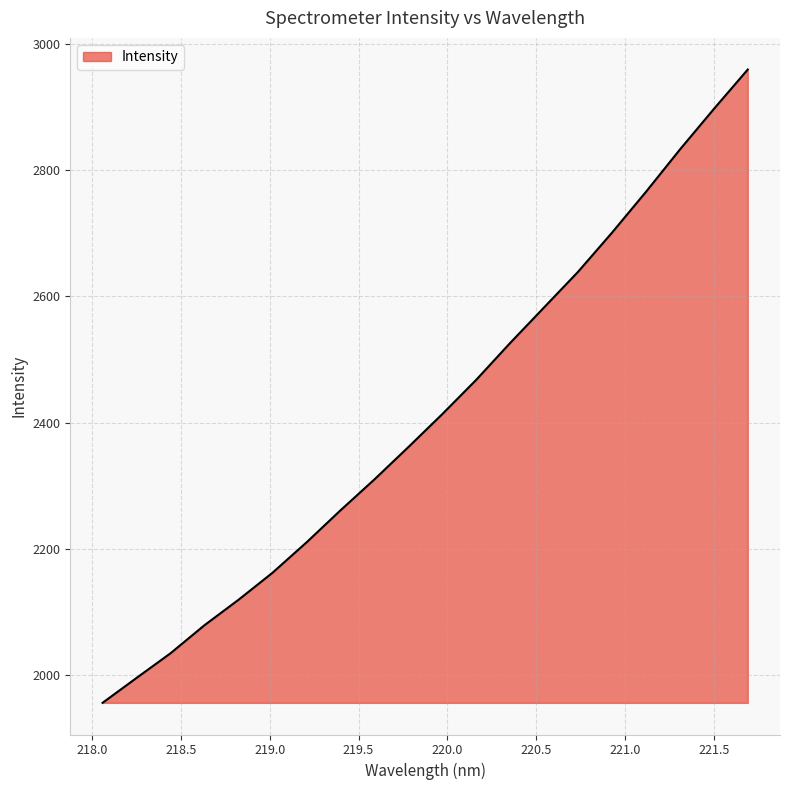

Reading right to left, transcribe all the data shown in this chart.

2959.5	2897.0	2832.7	2765.7	2701.0	2638.9	2582.6	2526.1	2467.7	2413.3	2361.0	2309.7	2260.7	2209.9	2161.8	2119.0	2078.7	2034.2	1995.1	1955.7